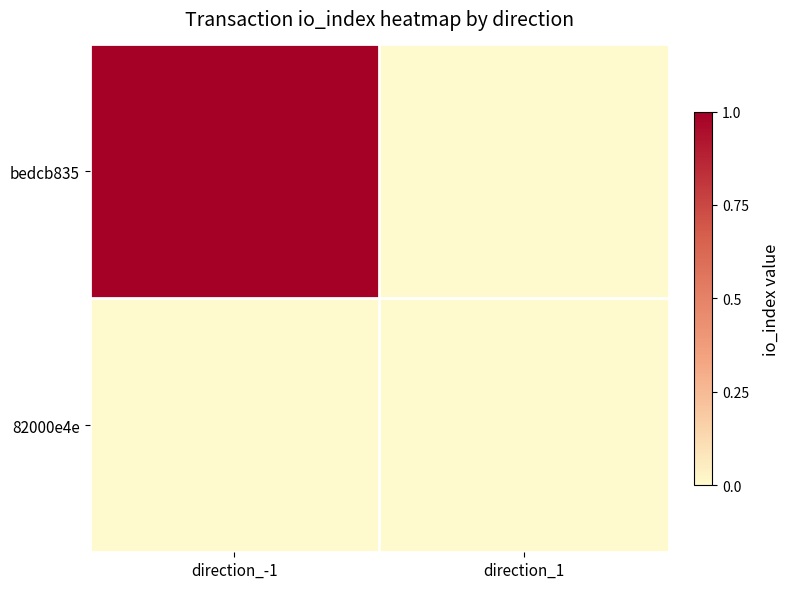

Which series has the widest spread of values?

bedcb835